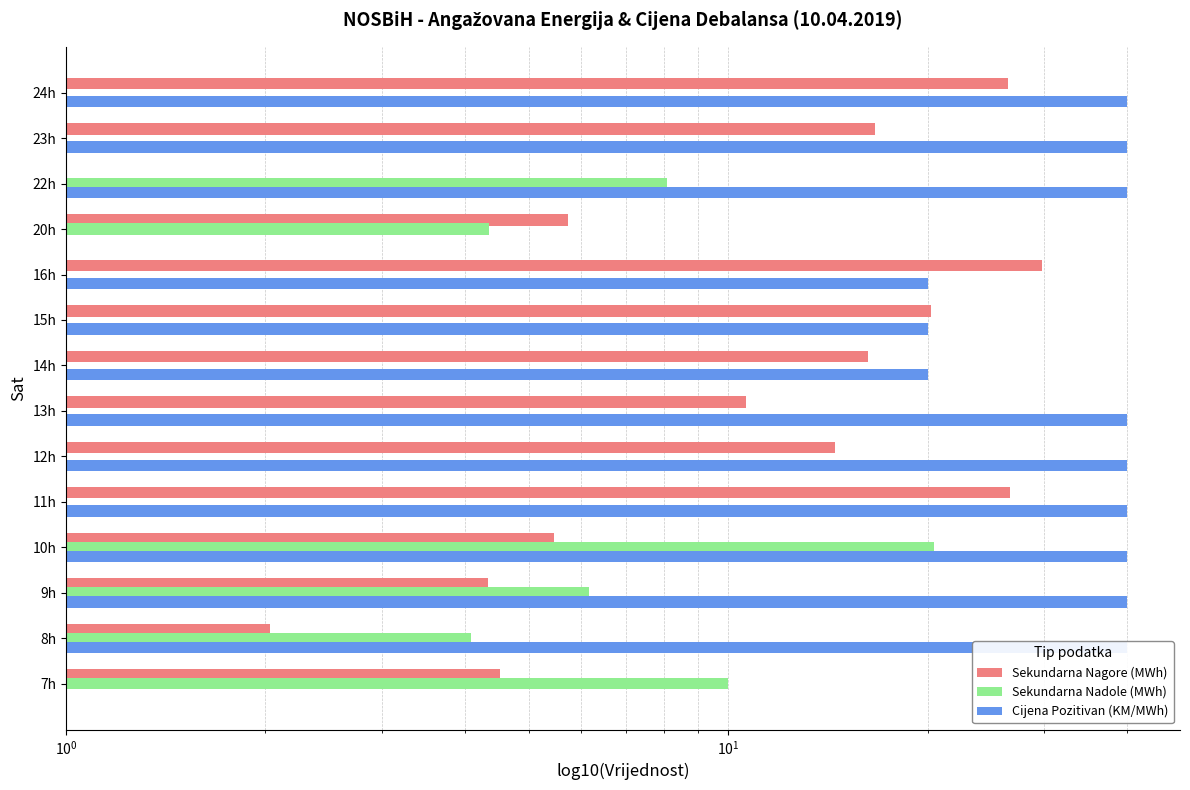

How many groups of bars are there?

14